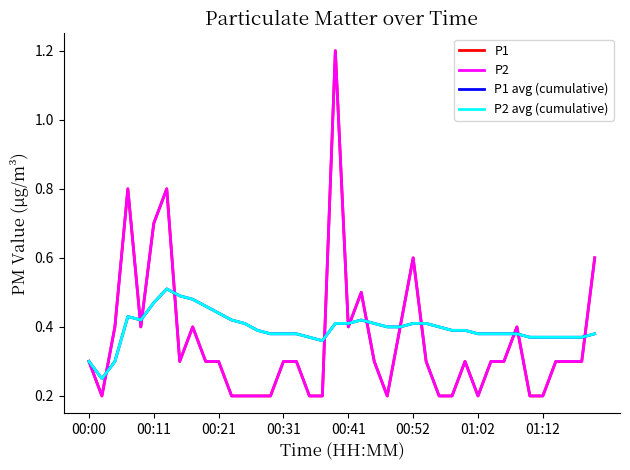

How many lines are shown in the chart?

4